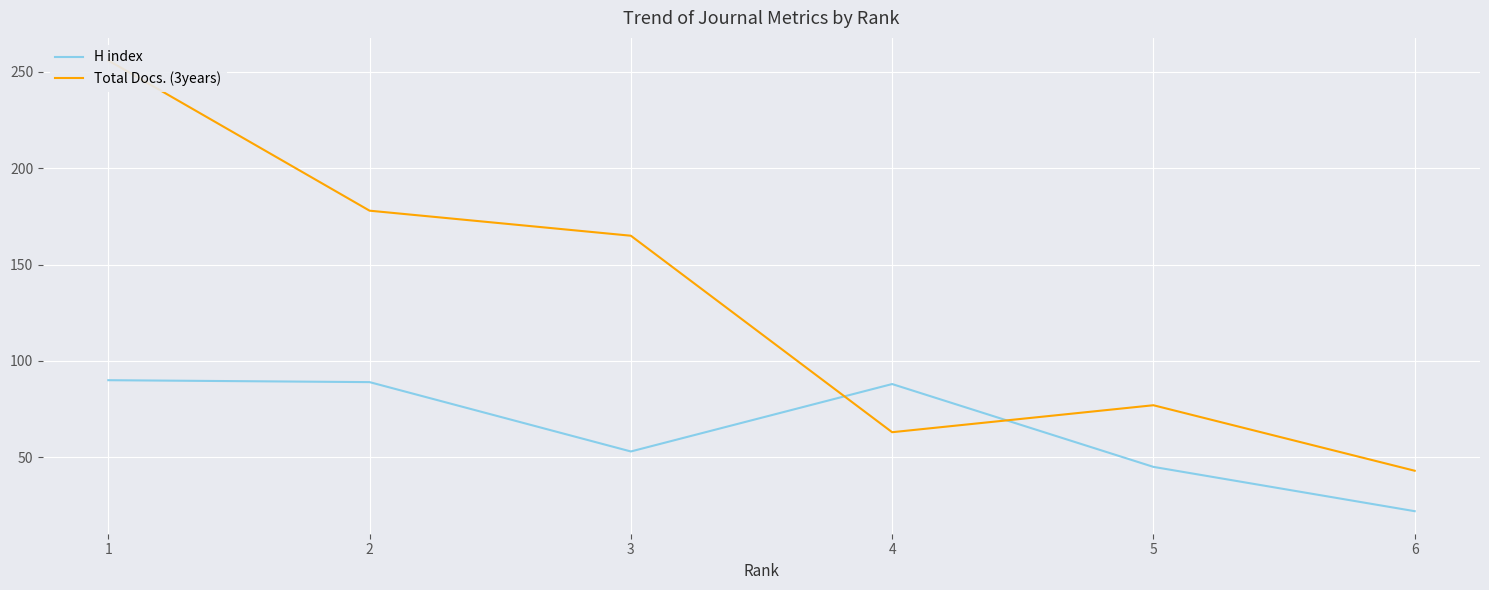

Reading left to right, transcribe all the data shown in this chart.

H index: 90	89	53	88	45	22
Total Docs. (3years): 256	178	165	63	77	43